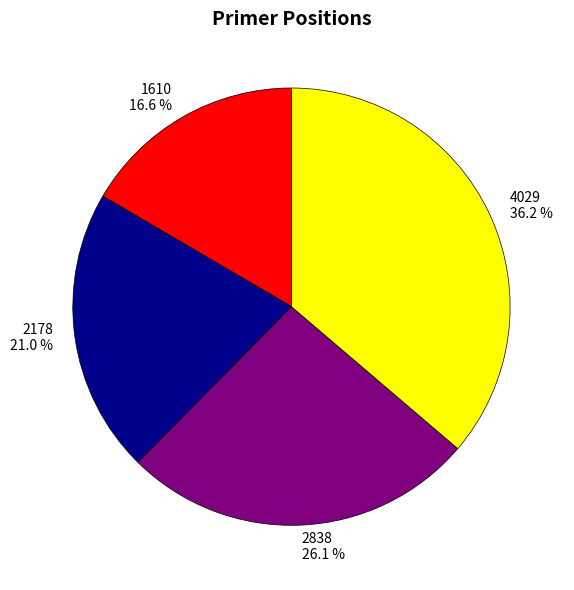

What percentage is the 2178 slice, to the nearest percent?

21%